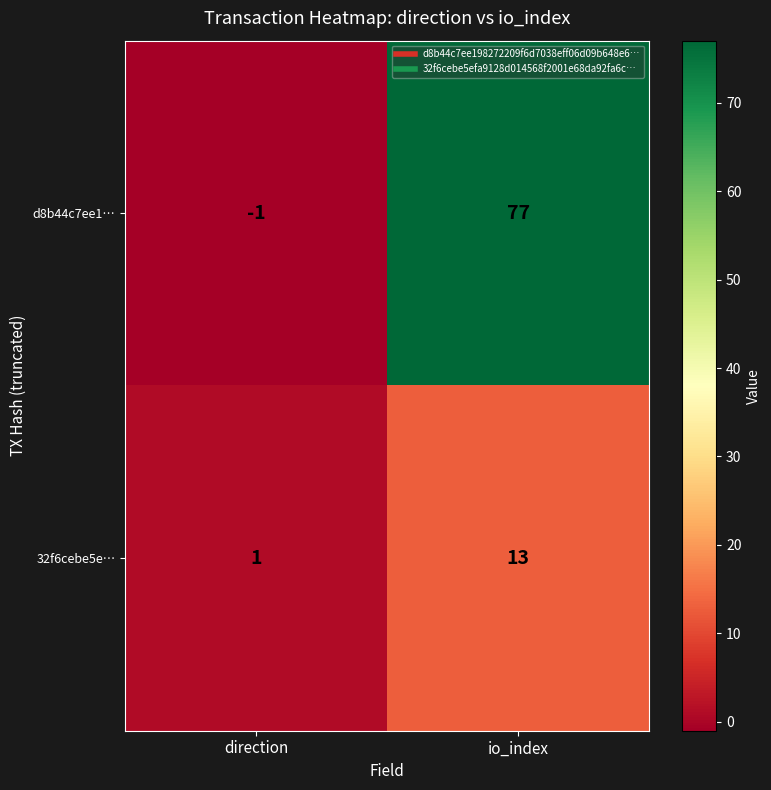

What is the sum of all d8b44c7ee1… values?

76